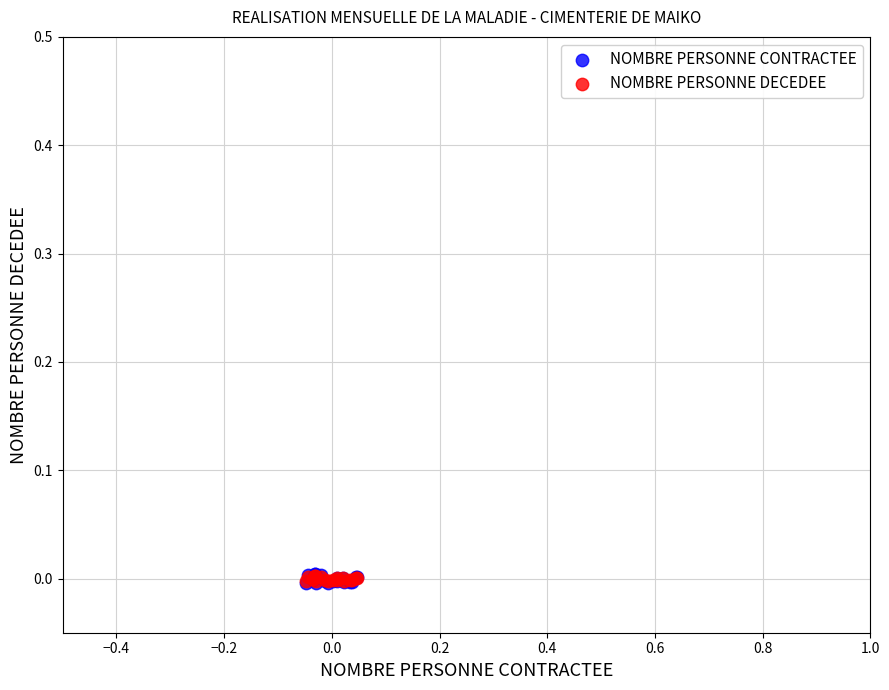

What are all the series names shown in the legend?

NOMBRE PERSONNE CONTRACTEE, NOMBRE PERSONNE DECEDEE